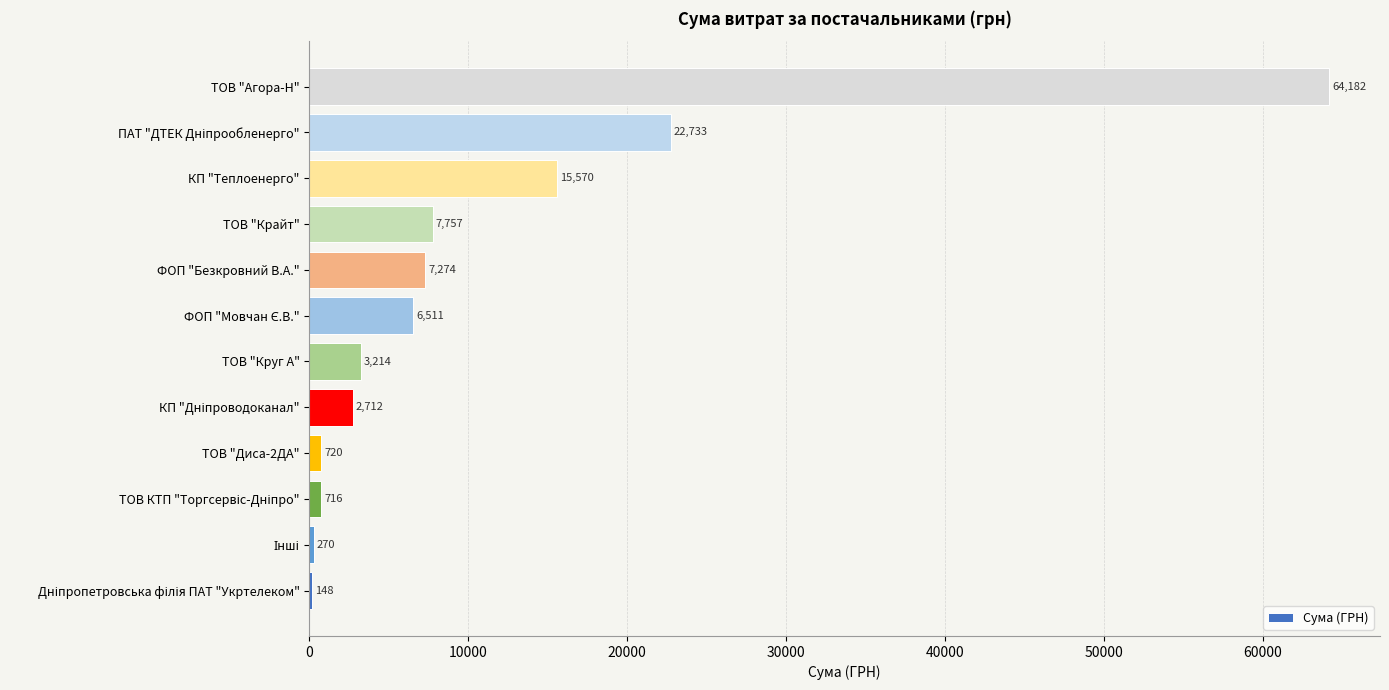

What is the average value?

10983.9